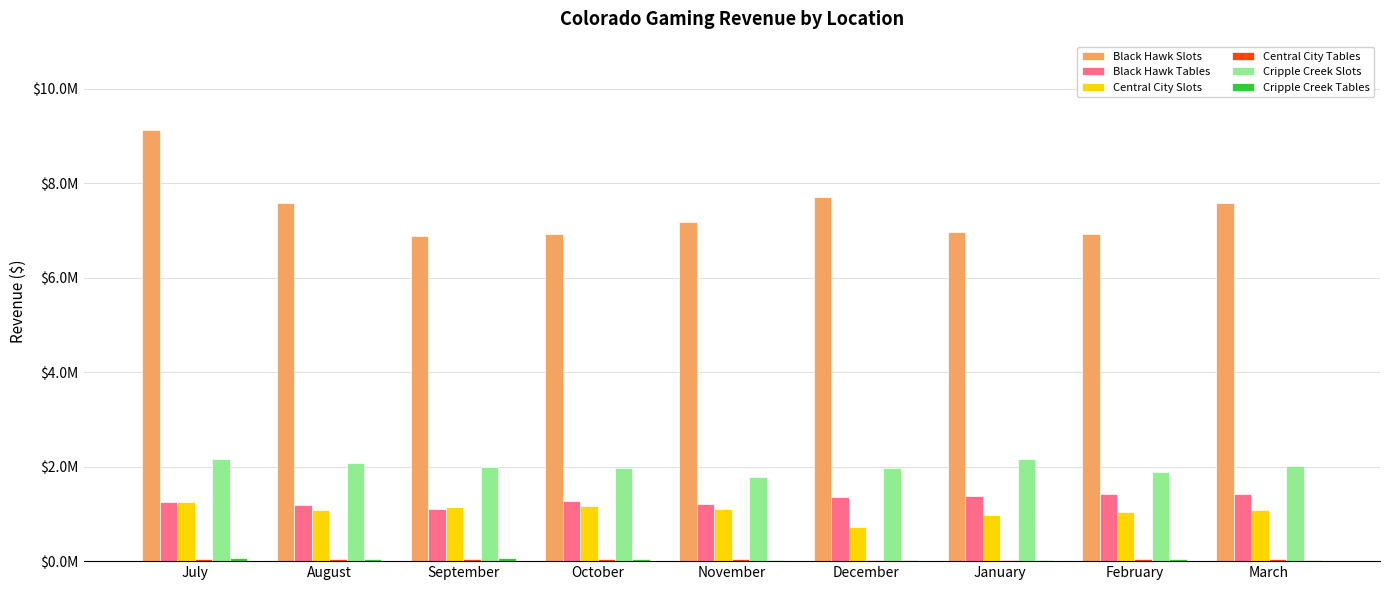

The value of Central City Tables at August is 60827.3. True or false?

False